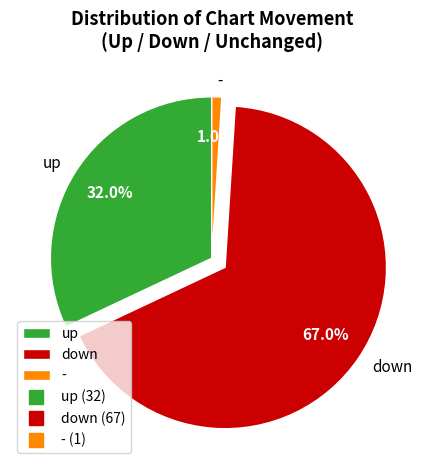

Which slice is the largest?

down